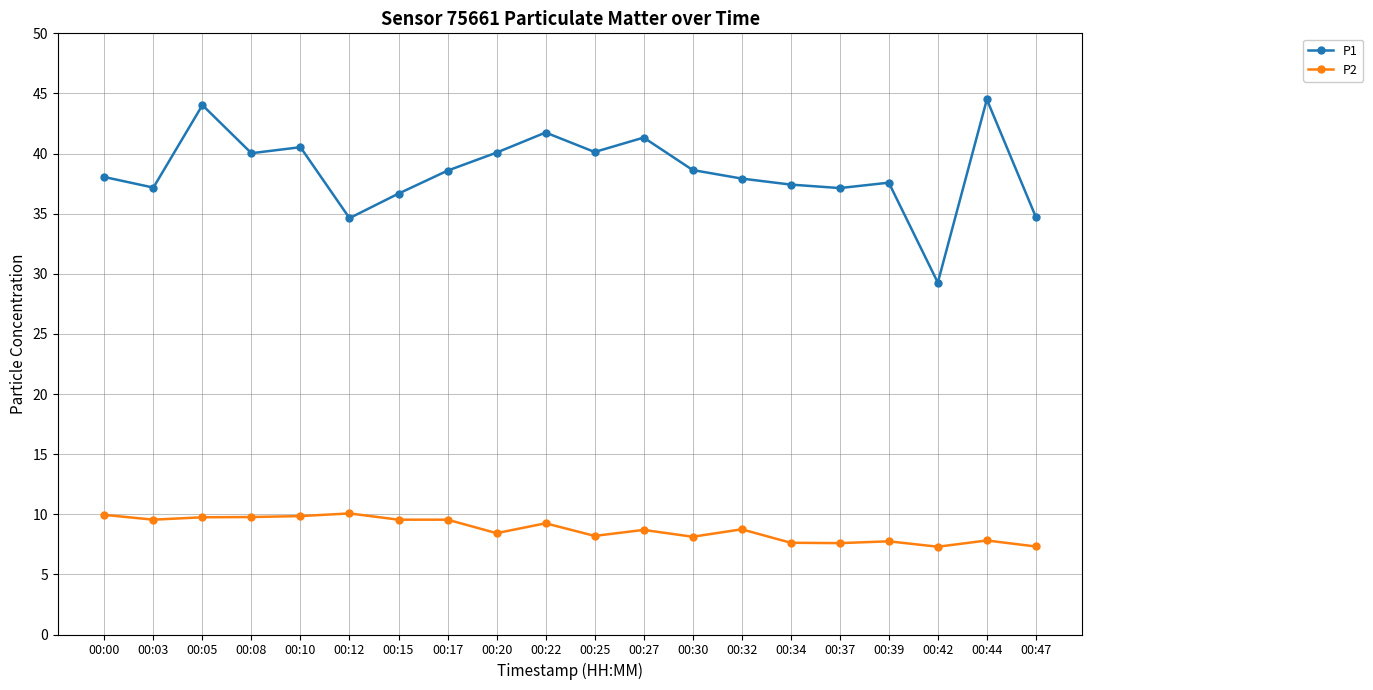

What is the difference between the second highest and second lowest values in the P2 series?

2.6